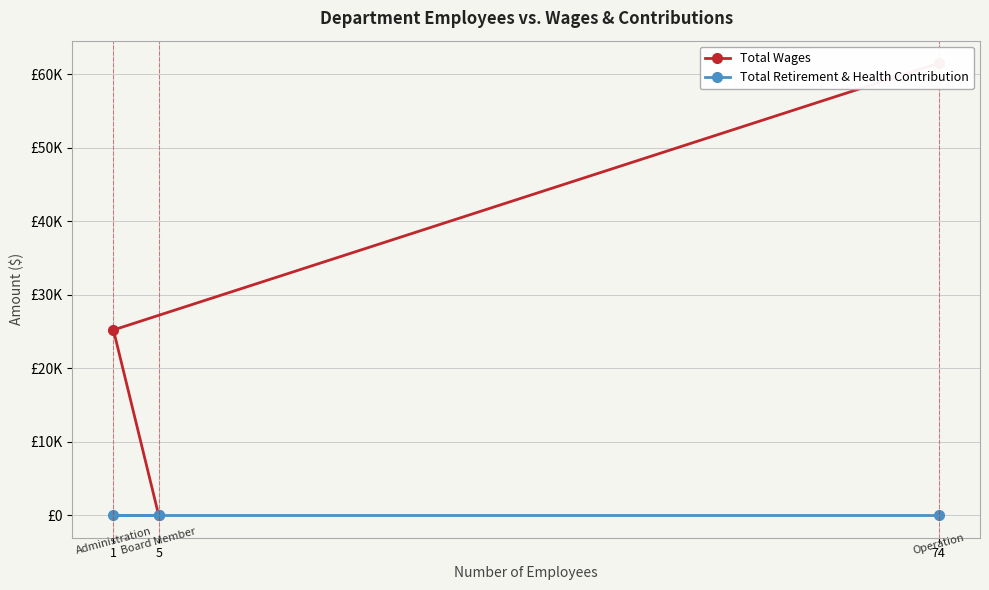

Does the chart display data point markers on the line(s)?

Yes